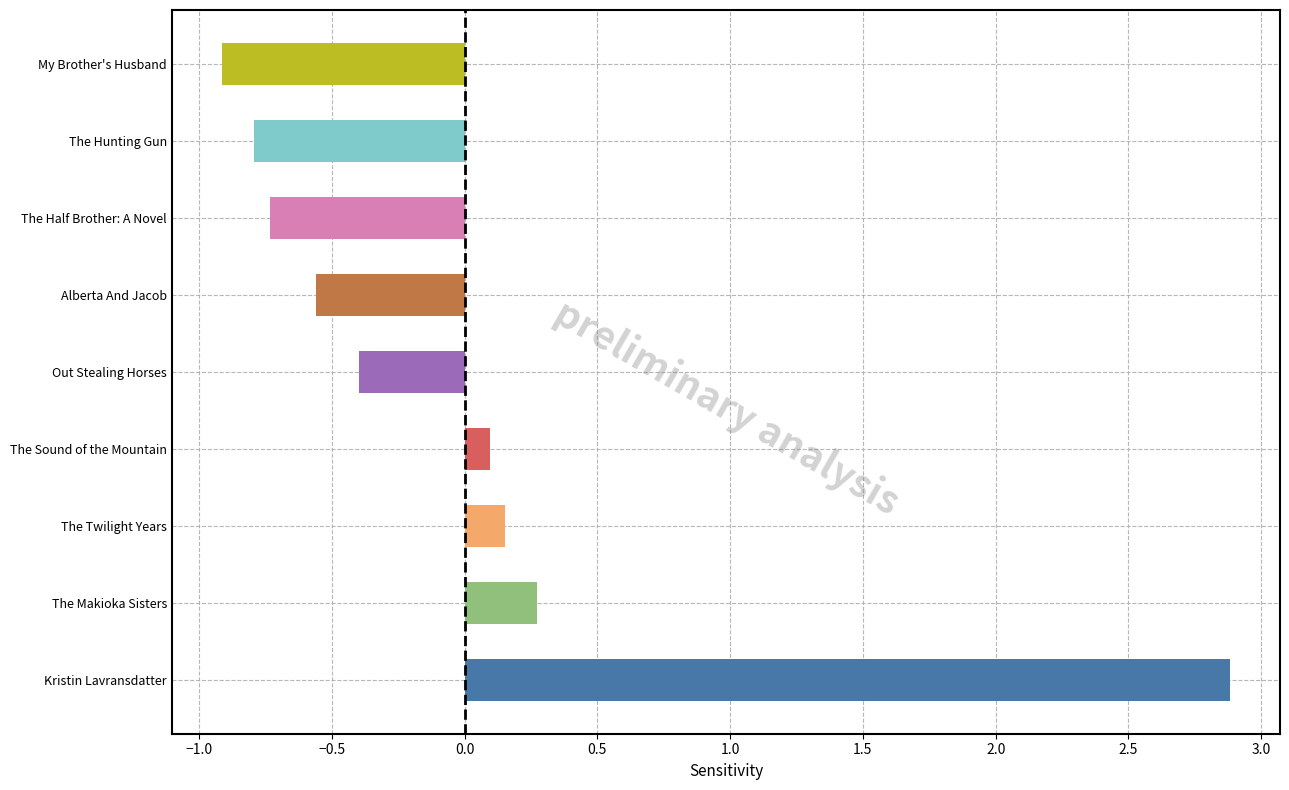

What is the difference between the second highest and second lowest values?

1.1